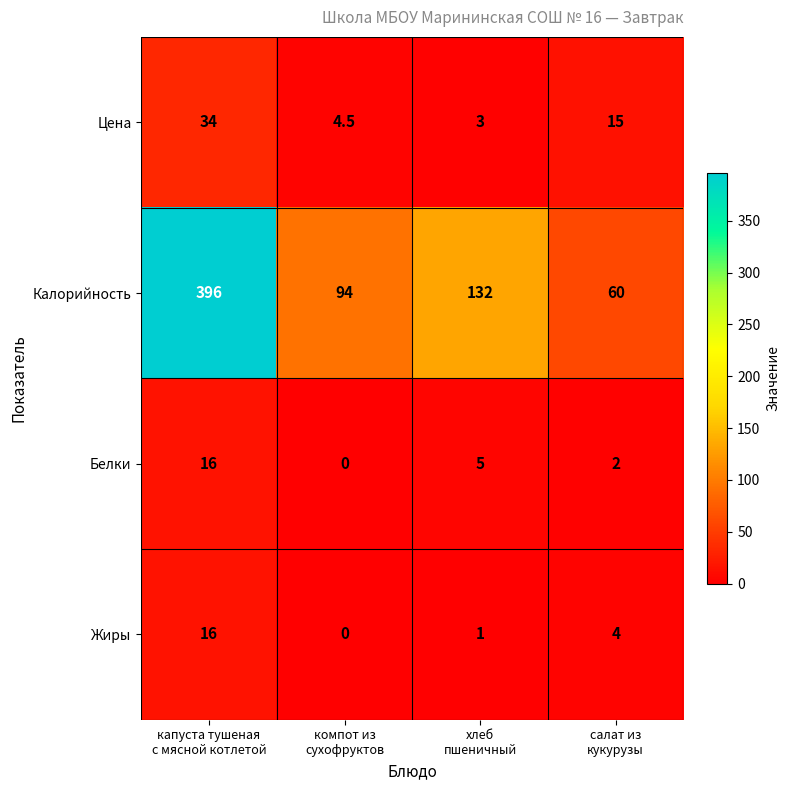

How many series are shown in this chart?

4